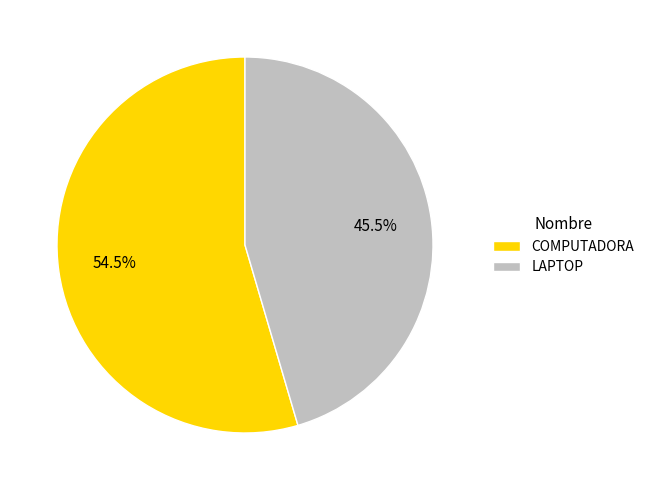

Rank the categories by value from lowest to highest.

LAPTOP, COMPUTADORA